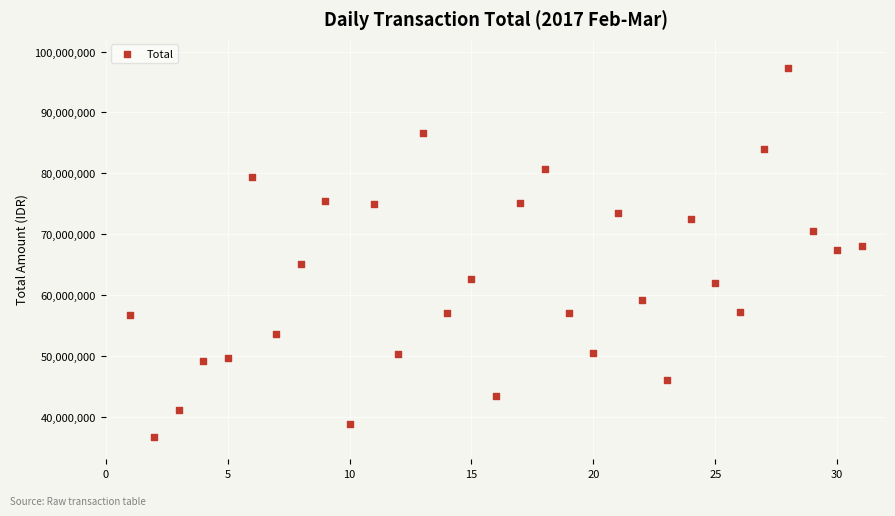

What is the range of Y values (max minus min)?

60542263